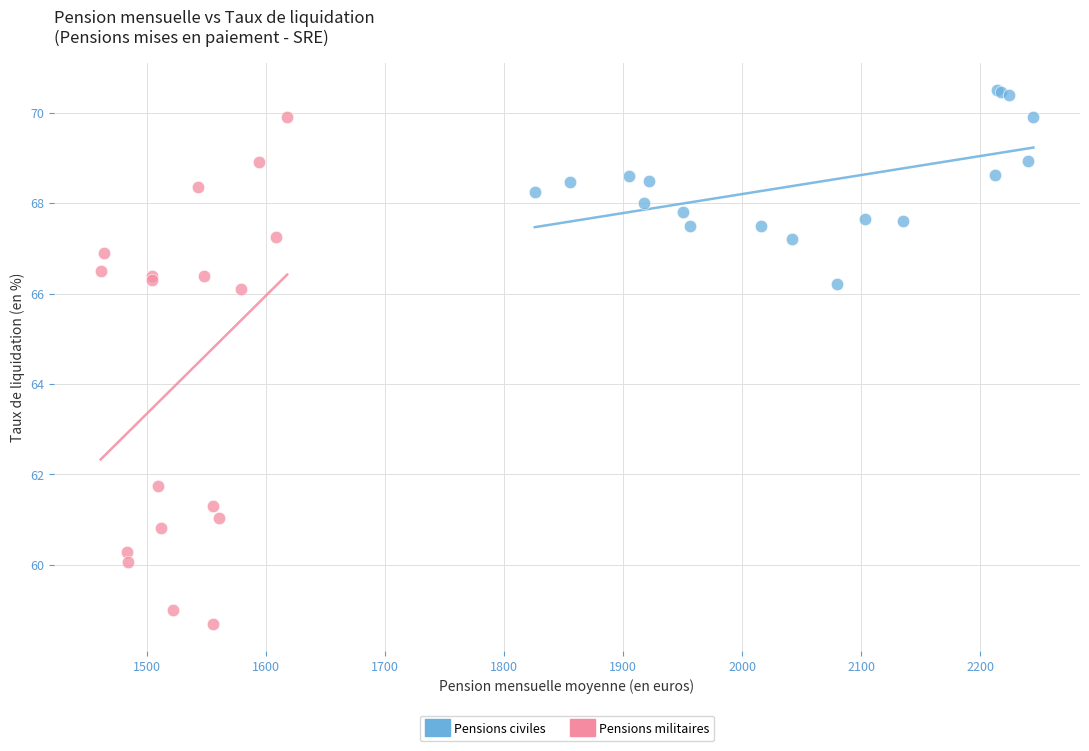

Which series contains the highest Y value?

Pensions civiles